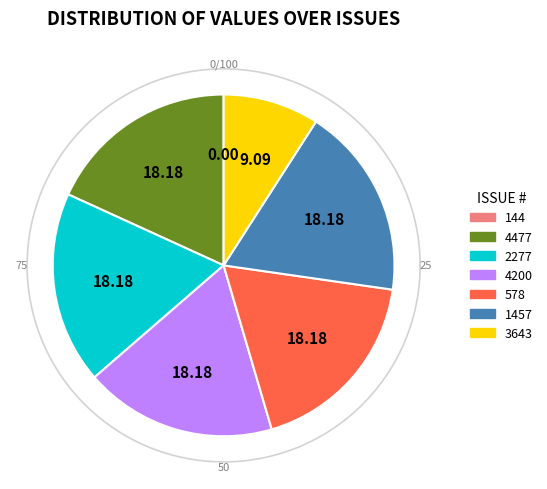

Is it true that 1457 is 18% of the pie?

True